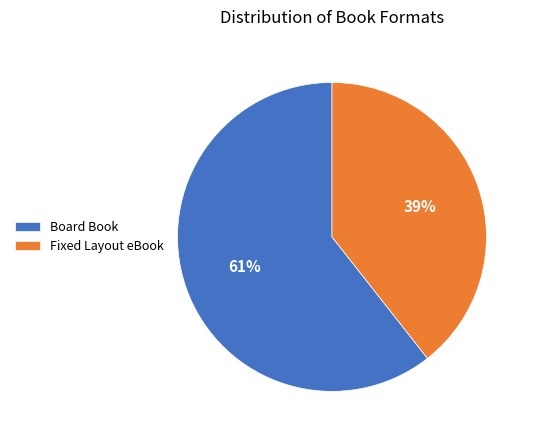

Is it true that Fixed Layout eBook is 39% of the pie?

True